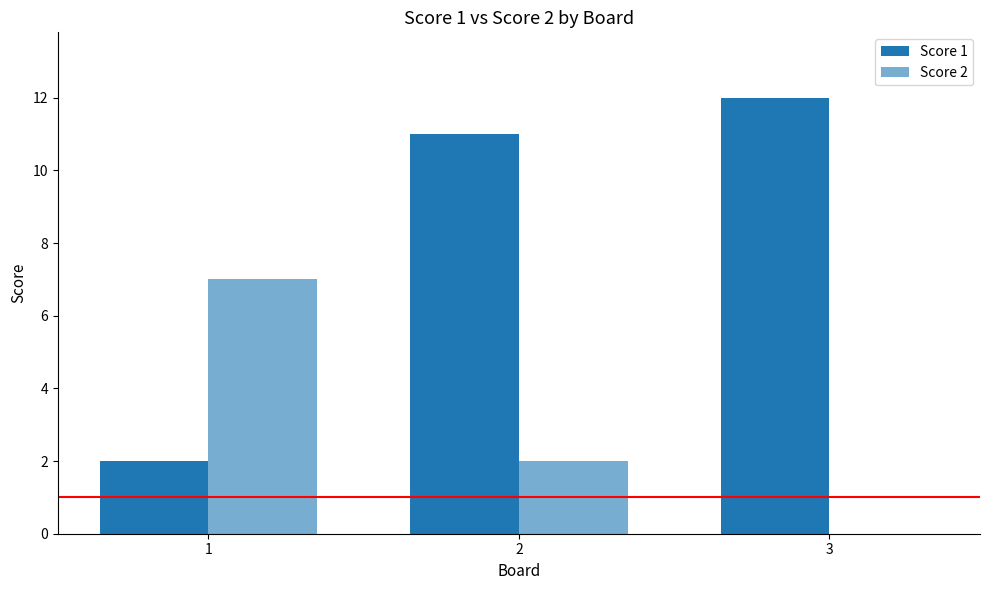

True or false: Score 1 has a value of 12 at 3.

True